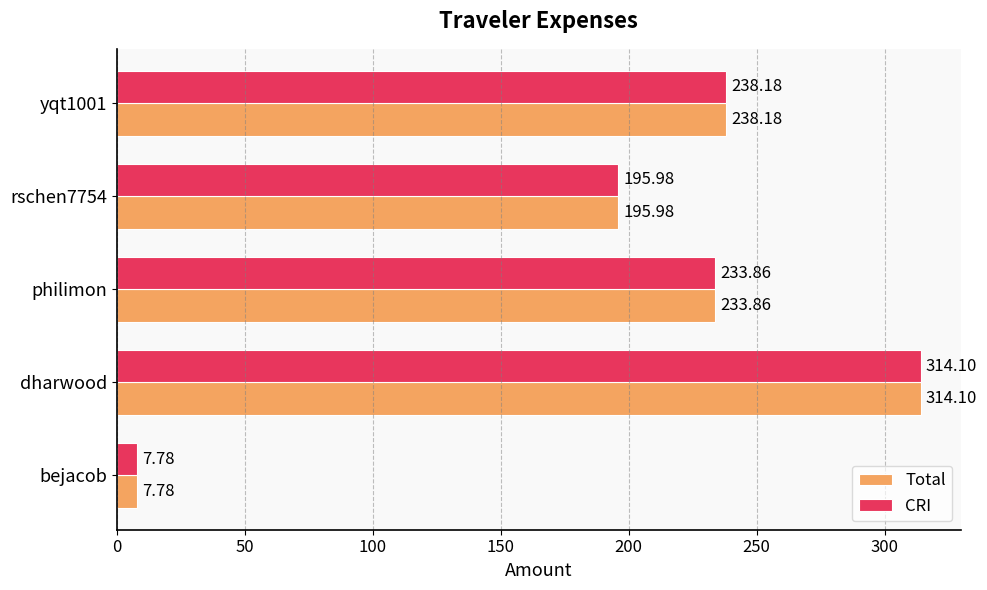

What is the difference between the maximum and minimum values in the Total series?

306.3